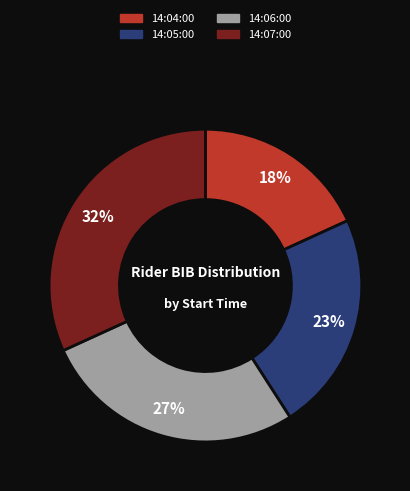

Do 14:04:00 and 14:06:00 together represent more than half of the pie?

No